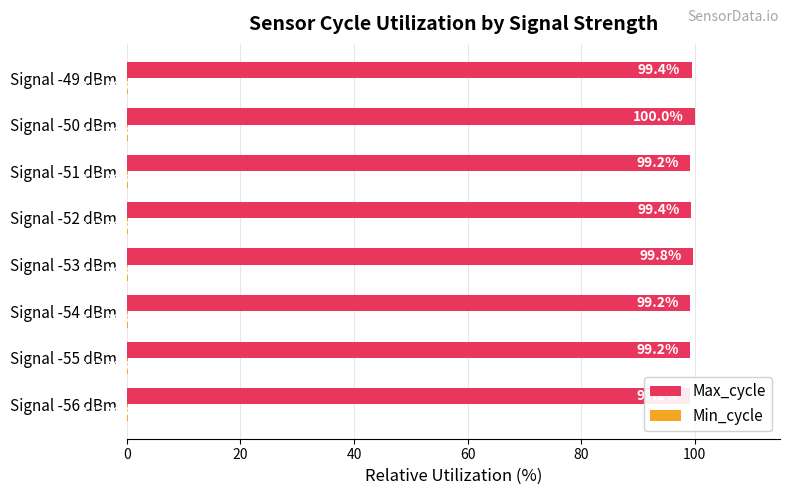

What is the sum of the Max_cycle values at Signal -50 dBm and Signal -53 dBm?

199.8